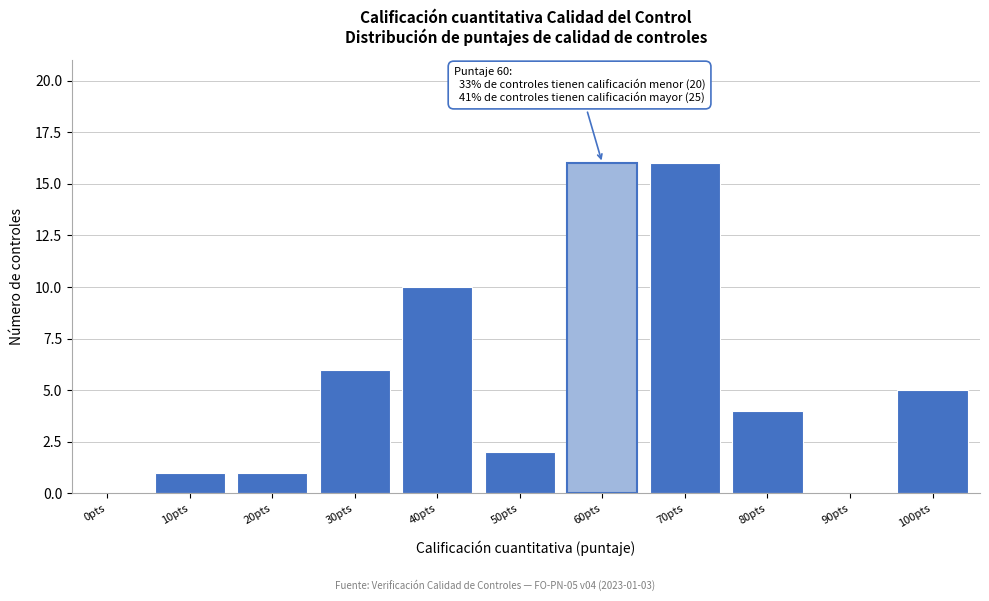

Reading left to right, what are all the values shown in this chart?

0pts=0	10pts=1	20pts=1	30pts=6	40pts=10	50pts=2	60pts=16	70pts=16	80pts=4	90pts=0	100pts=5